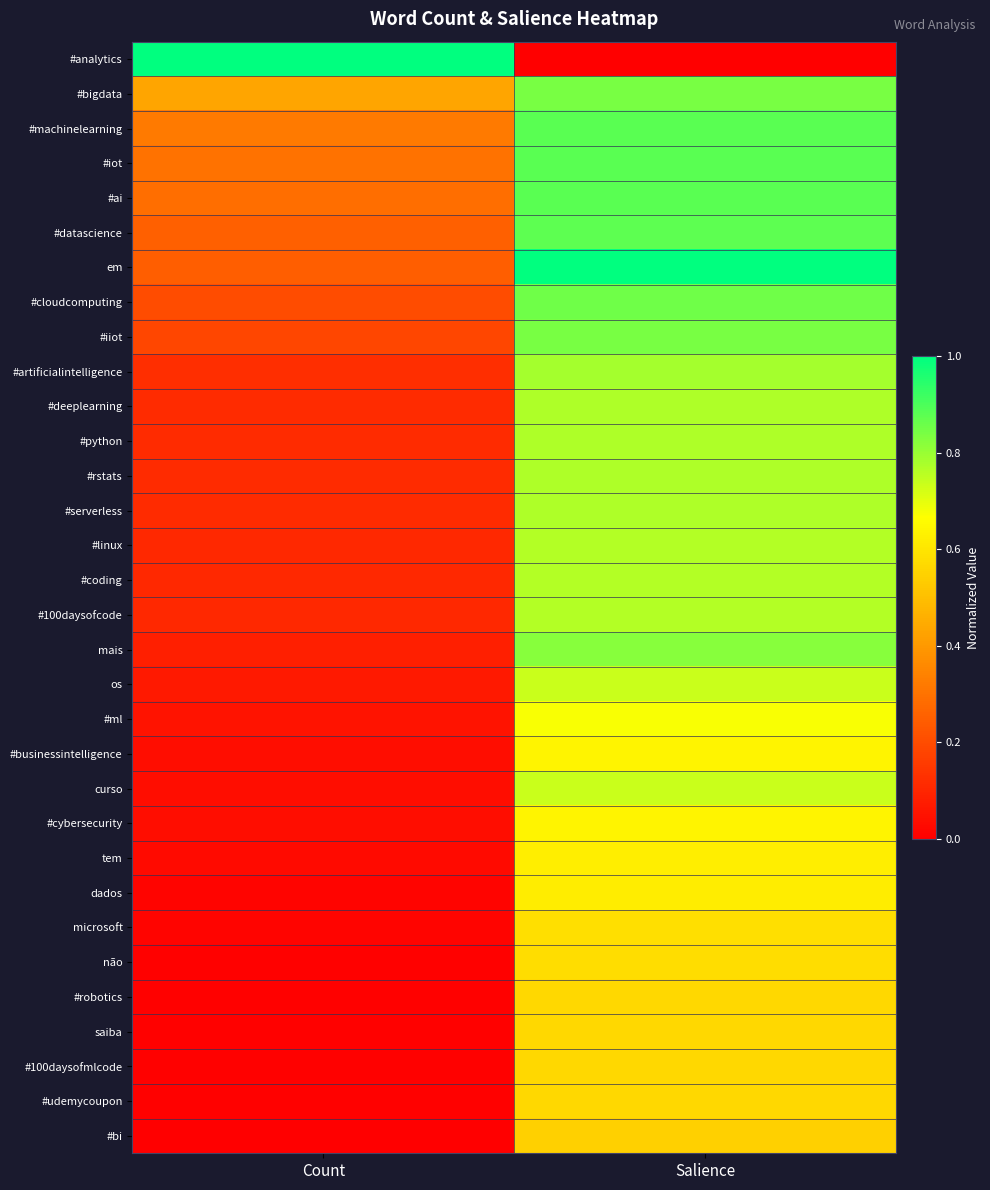

Which series has the largest range (max minus min)?

#analytics